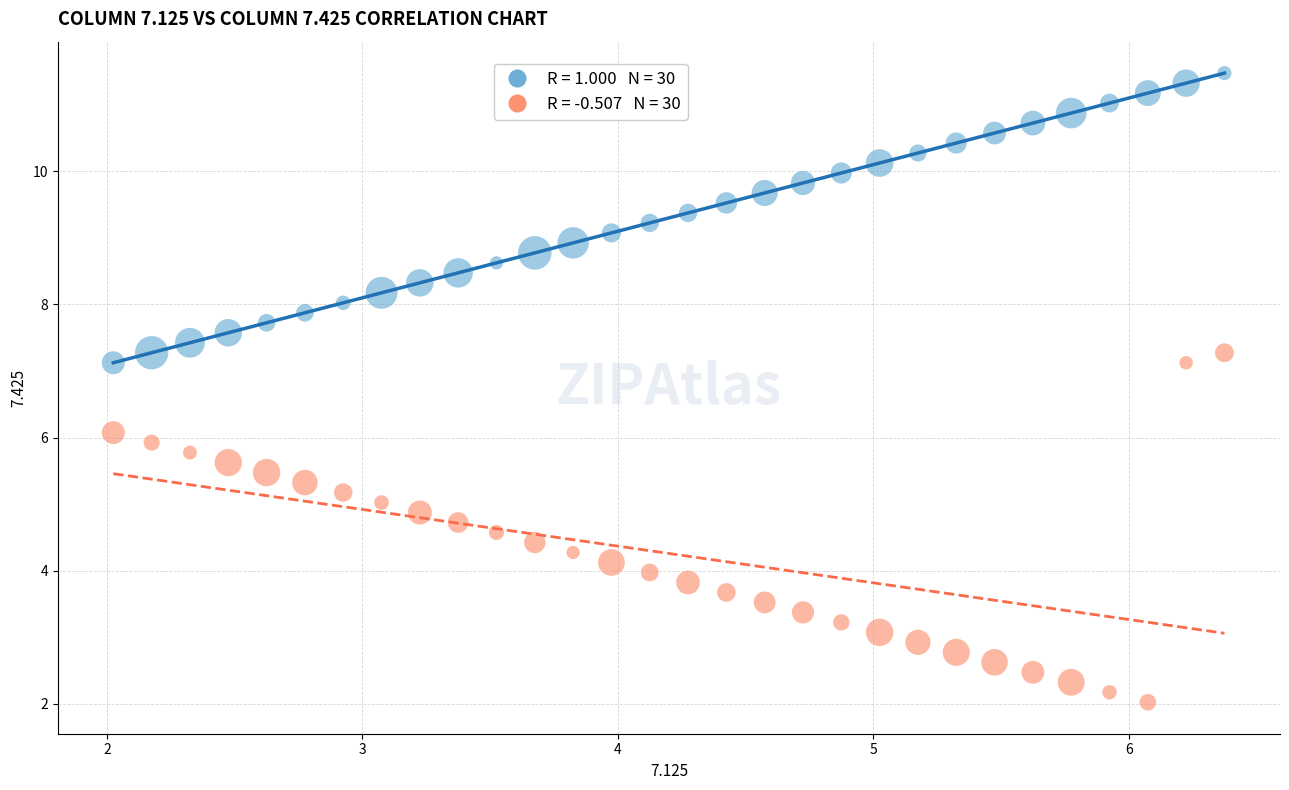

Across all data points, what is the range of X values (max minus min)?

4.3